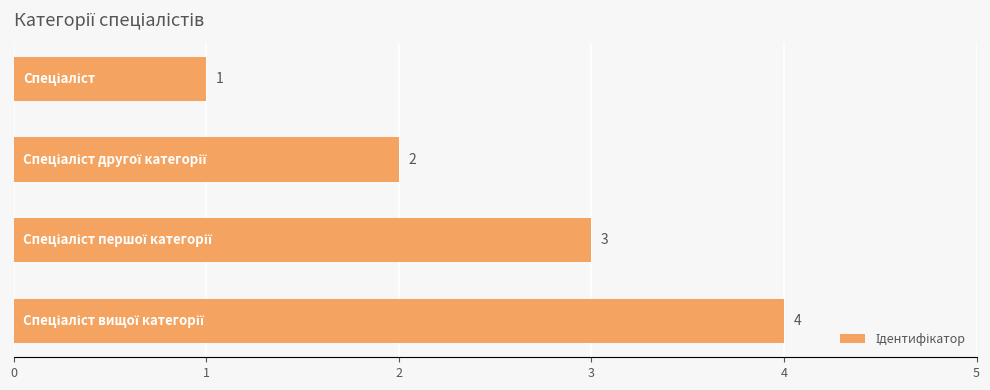

What is the difference between the maximum and minimum values?

3